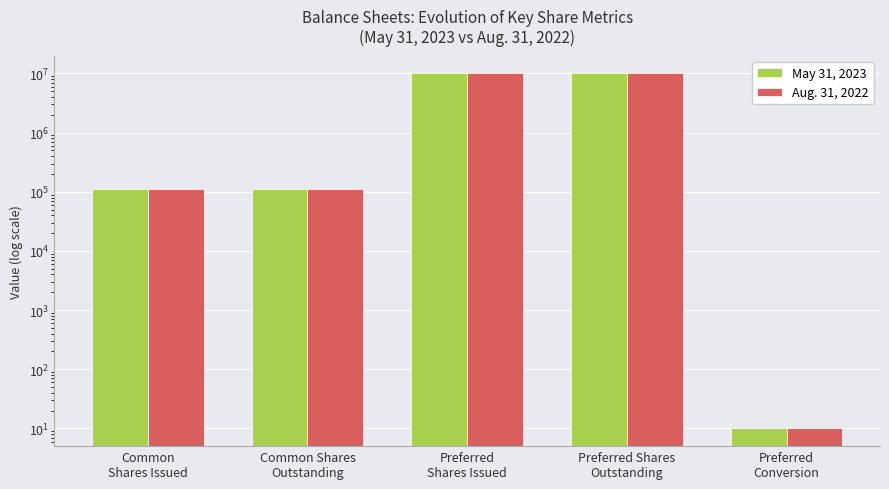

Reading right to left, what are all the values shown in this chart?

May 31, 2023: 10	10000000	10000000	110200	110200
Aug. 31, 2022: 10	10000000	10000000	110200	110200